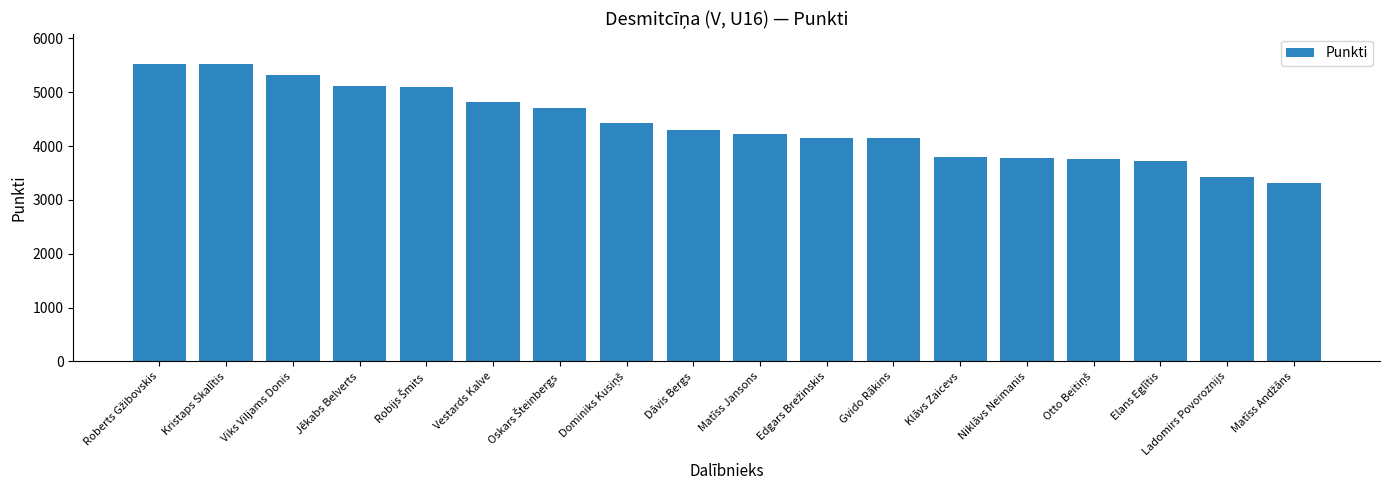

What is the smallest value displayed?

3309